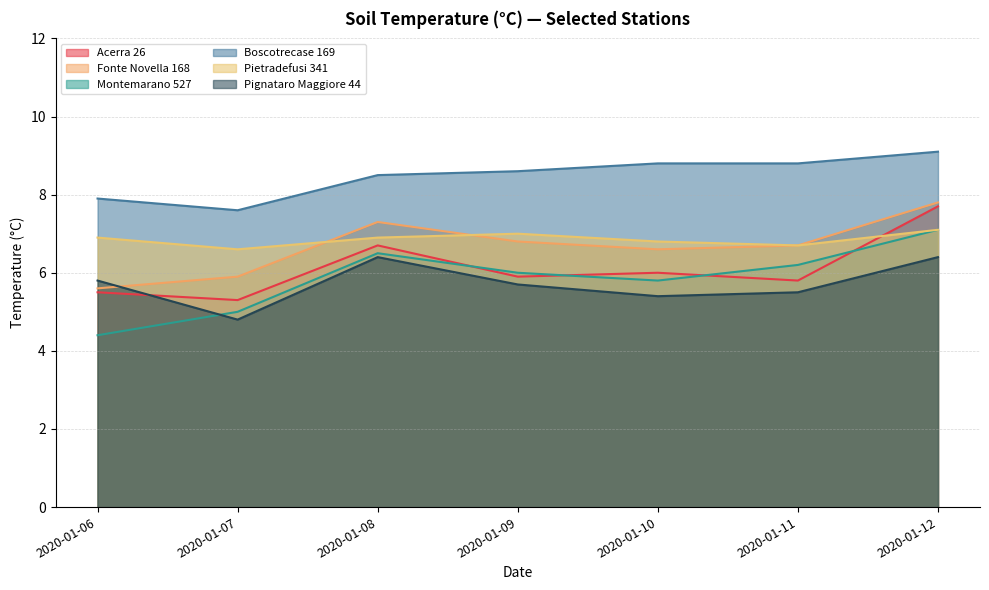

How many data points in Pignataro Maggiore 44 are less than 5?

1